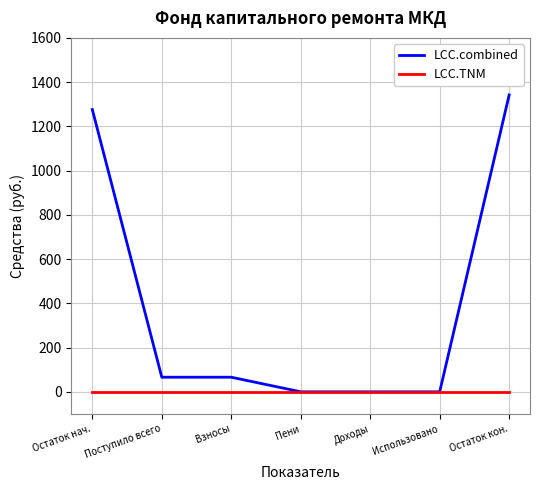

List the series in order of their overall mean, lowest first.

LCC.TNM, LCC.combined